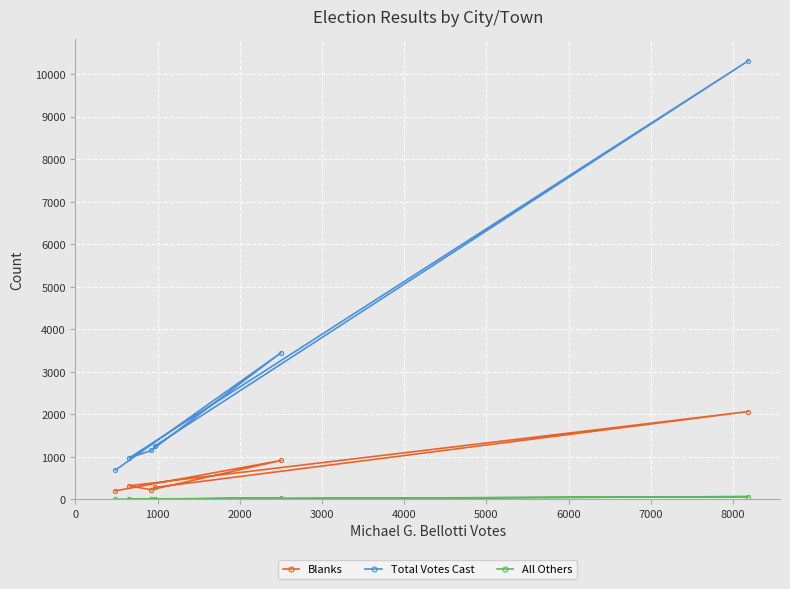

Which series has the largest total across all categories?

Total Votes Cast